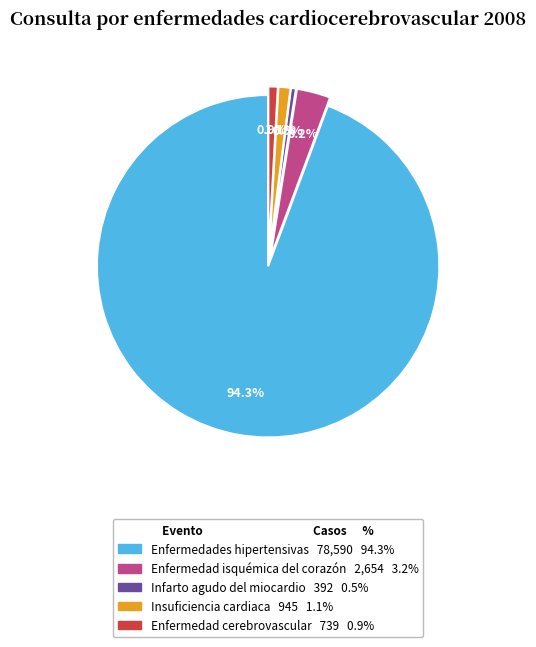

Which slice represents more than half of the pie?

Enfermedades hipertensivas